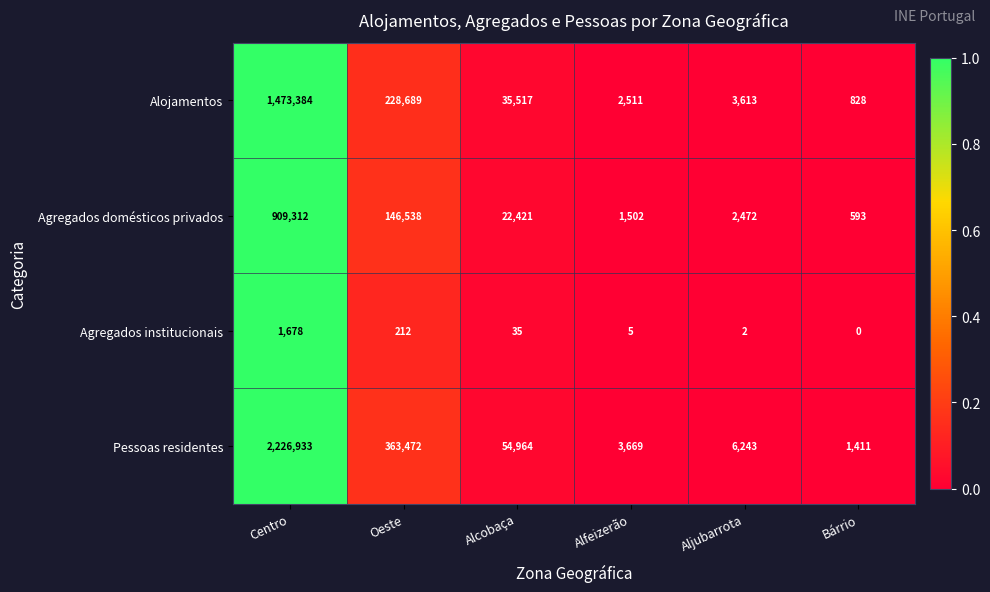

Which series has the largest total across all categories?

Pessoas residentes